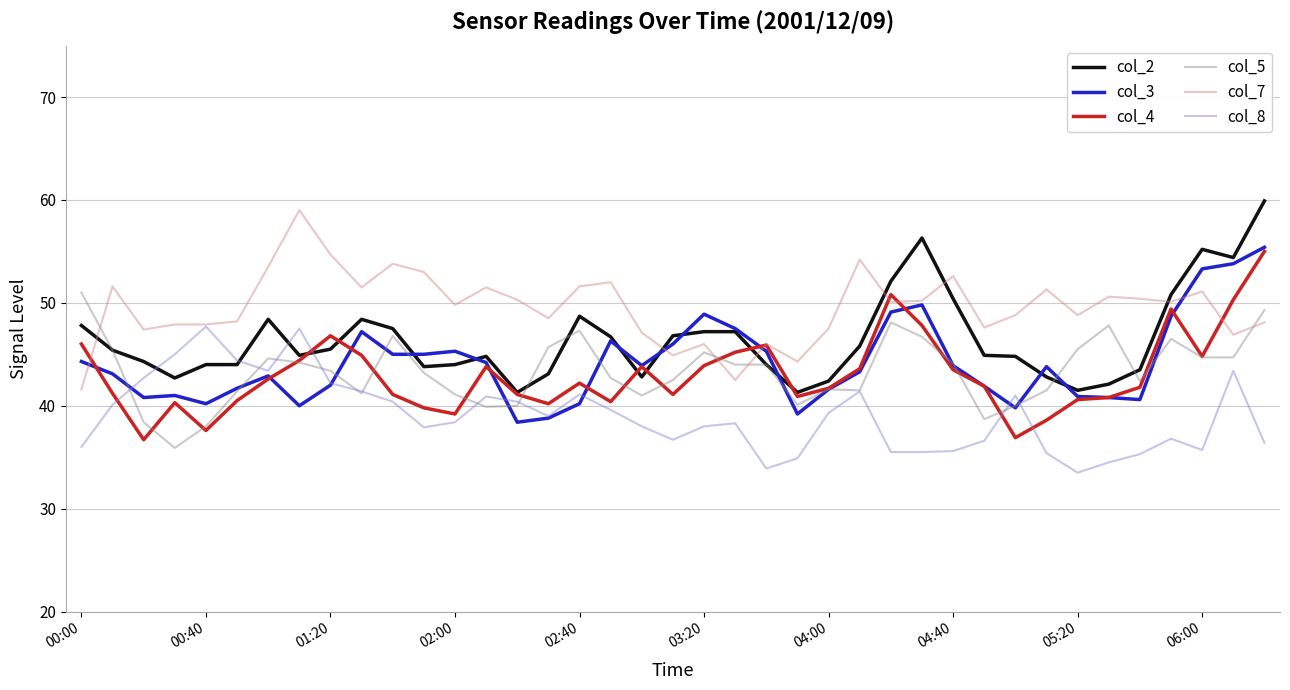

What is the maximum value shown in the chart?

59.9